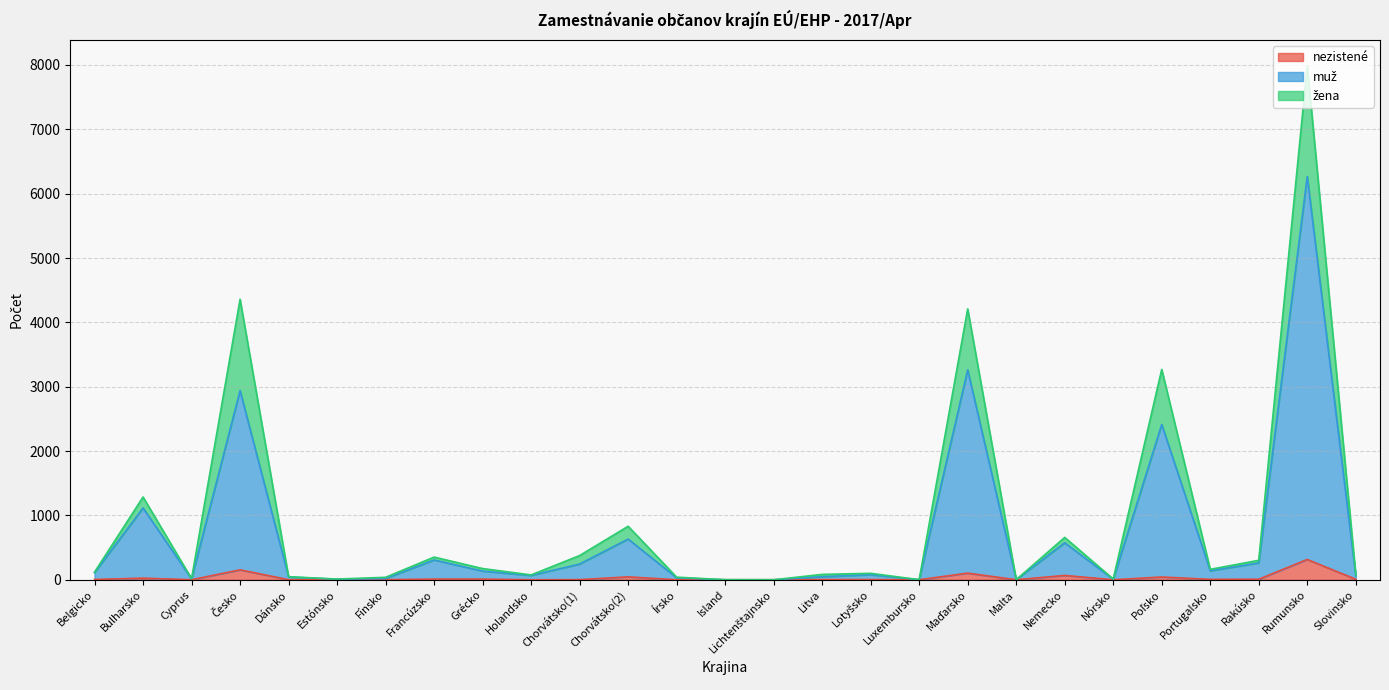

What is the difference between the nezistené values at Rakúsko and Dánsko?

7